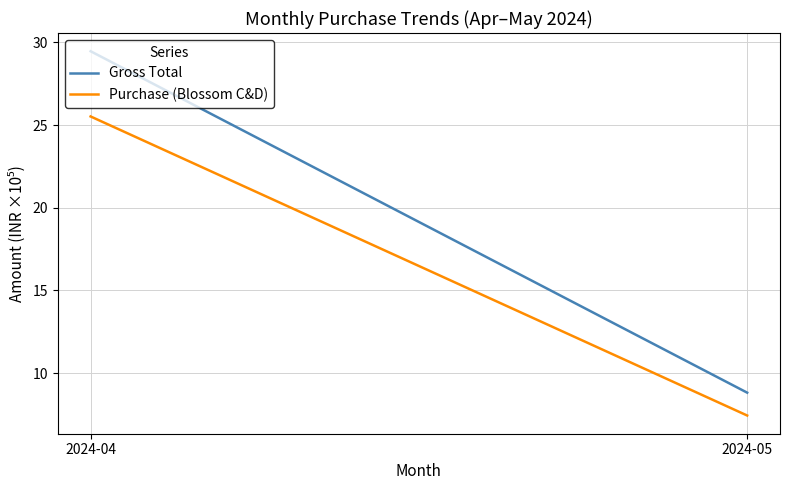

Between 2024-04 and 2024-05, which series saw the biggest shift?

Gross Total